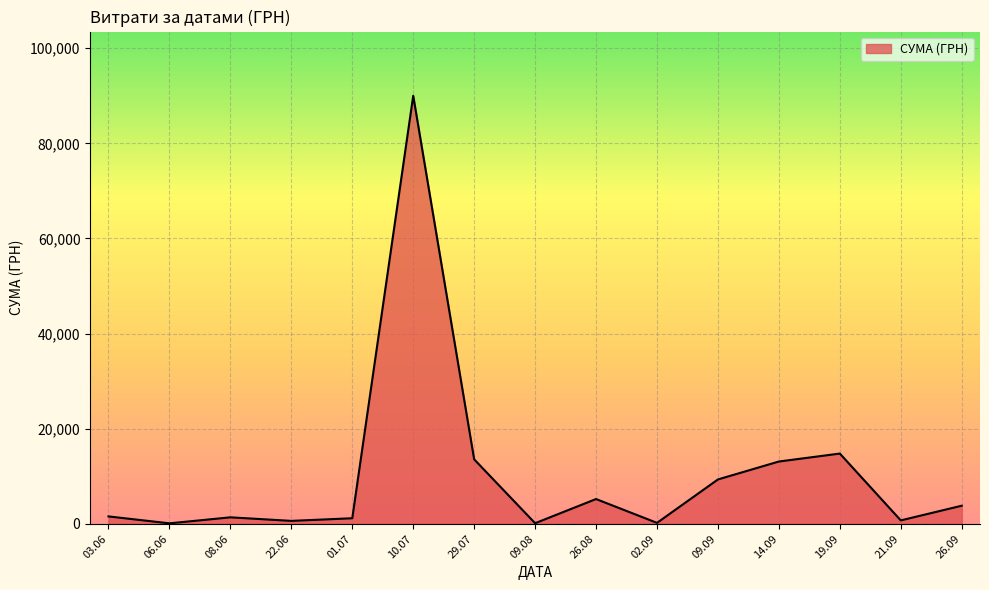

What is the change in value from 10.07 to 29.07?

-76437.7